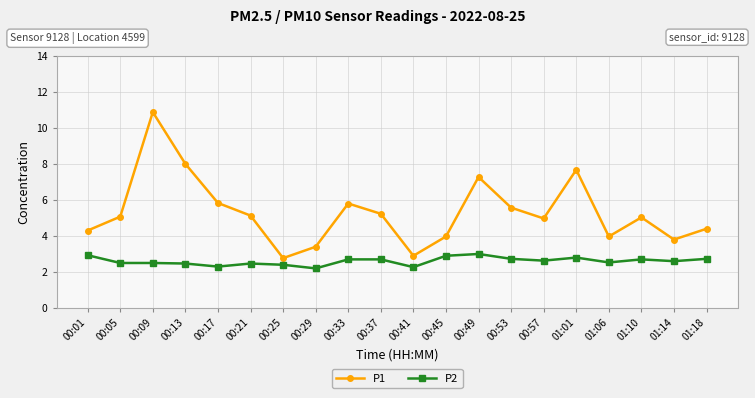

What is the difference between the highest and lowest values at 00:33?

3.1